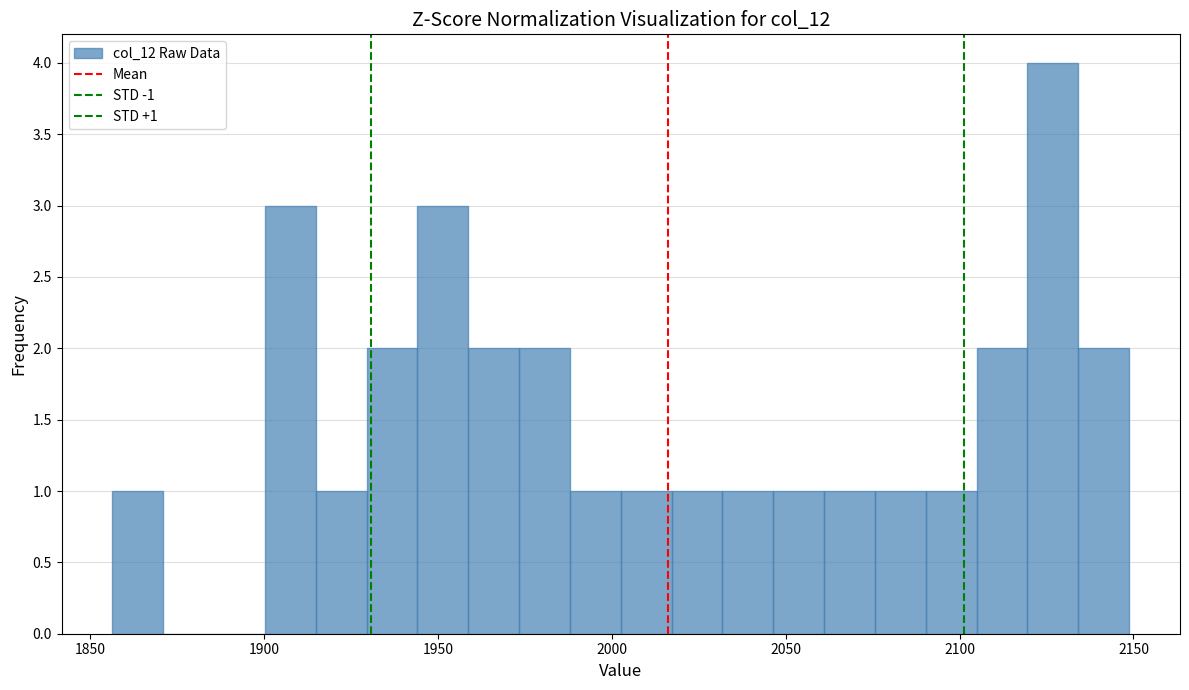

Around what value on the x-axis is the tallest bar? Give the approximate position of its centre, as read against the axis.

2125